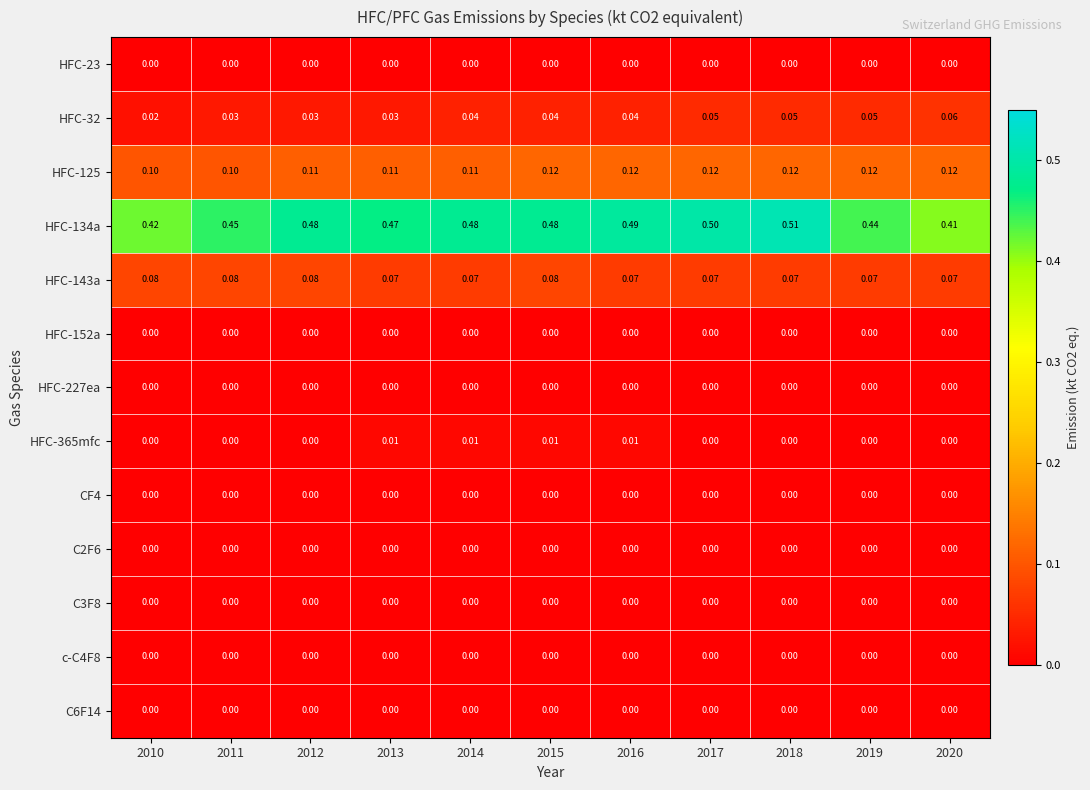

Reading left to right, extract all data points from this chart.

HFC-23: 2010=0.0	2011=0.0	2012=0.0	2013=0.0	2014=0.0	2015=0.0	2016=0.0	2017=0.0	2018=0.0	2019=0.0	2020=0.0
HFC-32: 2010=0.0	2011=0.0	2012=0.0	2013=0.0	2014=0.0	2015=0.0	2016=0.0	2017=0.1	2018=0.1	2019=0.1	2020=0.1
HFC-125: 2010=0.1	2011=0.1	2012=0.1	2013=0.1	2014=0.1	2015=0.1	2016=0.1	2017=0.1	2018=0.1	2019=0.1	2020=0.1
HFC-134a: 2010=0.4	2011=0.5	2012=0.5	2013=0.5	2014=0.5	2015=0.5	2016=0.5	2017=0.5	2018=0.5	2019=0.4	2020=0.4
HFC-143a: 2010=0.1	2011=0.1	2012=0.1	2013=0.1	2014=0.1	2015=0.1	2016=0.1	2017=0.1	2018=0.1	2019=0.1	2020=0.1
HFC-152a: 2010=0.0	2011=0.0	2012=0.0	2013=0.0	2014=0.0	2015=0.0	2016=0.0	2017=0.0	2018=0.0	2019=0.0	2020=0.0
HFC-227ea: 2010=0.0	2011=0.0	2012=0.0	2013=0.0	2014=0.0	2015=0.0	2016=0.0	2017=0.0	2018=0.0	2019=0.0	2020=0.0
HFC-365mfc: 2010=0.0	2011=0.0	2012=0.0	2013=0.0	2014=0.0	2015=0.0	2016=0.0	2017=0.0	2018=0.0	2019=0.0	2020=0.0
CF4: 2010=0.0	2011=0.0	2012=0.0	2013=0.0	2014=0.0	2015=0.0	2016=0.0	2017=0.0	2018=0.0	2019=0.0	2020=0.0
C2F6: 2010=0.0	2011=0.0	2012=0.0	2013=0.0	2014=0.0	2015=0.0	2016=0.0	2017=0.0	2018=0.0	2019=0.0	2020=0.0
C3F8: 2010=0.0	2011=0.0	2012=0.0	2013=0.0	2014=0.0	2015=0.0	2016=0.0	2017=0.0	2018=0.0	2019=0.0	2020=0.0
c-C4F8: 2010=0.0	2011=0.0	2012=0.0	2013=0.0	2014=0.0	2015=0.0	2016=0.0	2017=0.0	2018=0.0	2019=0.0	2020=0.0
C6F14: 2010=0.0	2011=0.0	2012=0.0	2013=0.0	2014=0.0	2015=0.0	2016=0.0	2017=0.0	2018=0.0	2019=0.0	2020=0.0